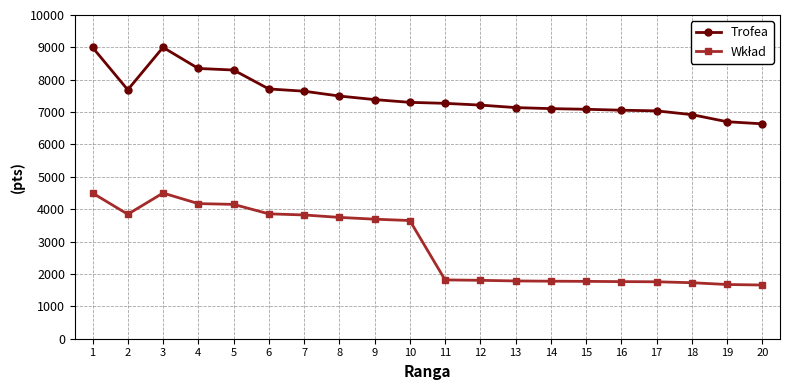

The value of Trofea at 13 is 7140. True or false?

True